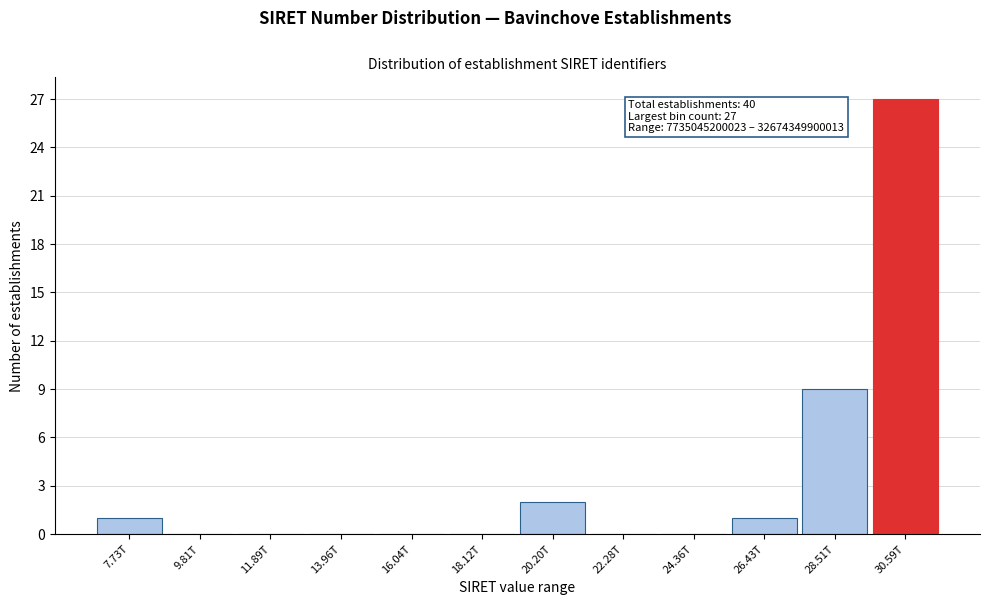

Reading left to right, list all the values displayed in this chart.

7.73T=1	9.81T=0	11.89T=0	13.96T=0	16.04T=0	18.12T=0	20.20T=2	22.28T=0	24.36T=0	26.43T=1	28.51T=9	30.59T=27